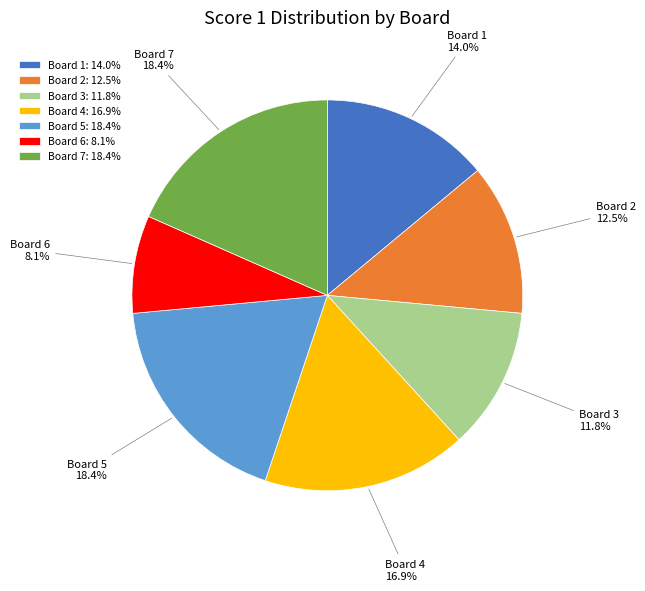

True or false: Board 6 accounts for 8% of the total.

True